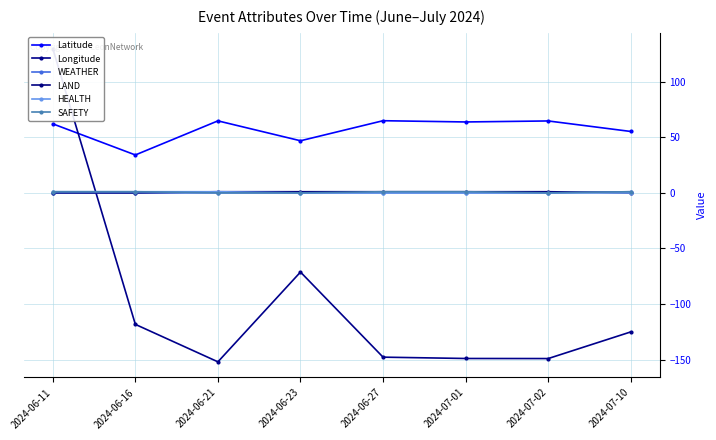

True or false: Latitude and SAFETY cross at least once.

False